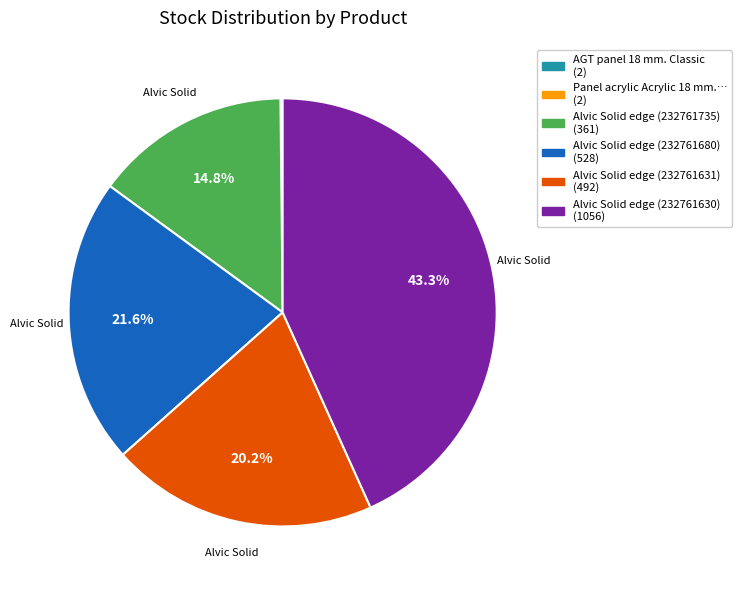

Does any single category account for the majority?

No